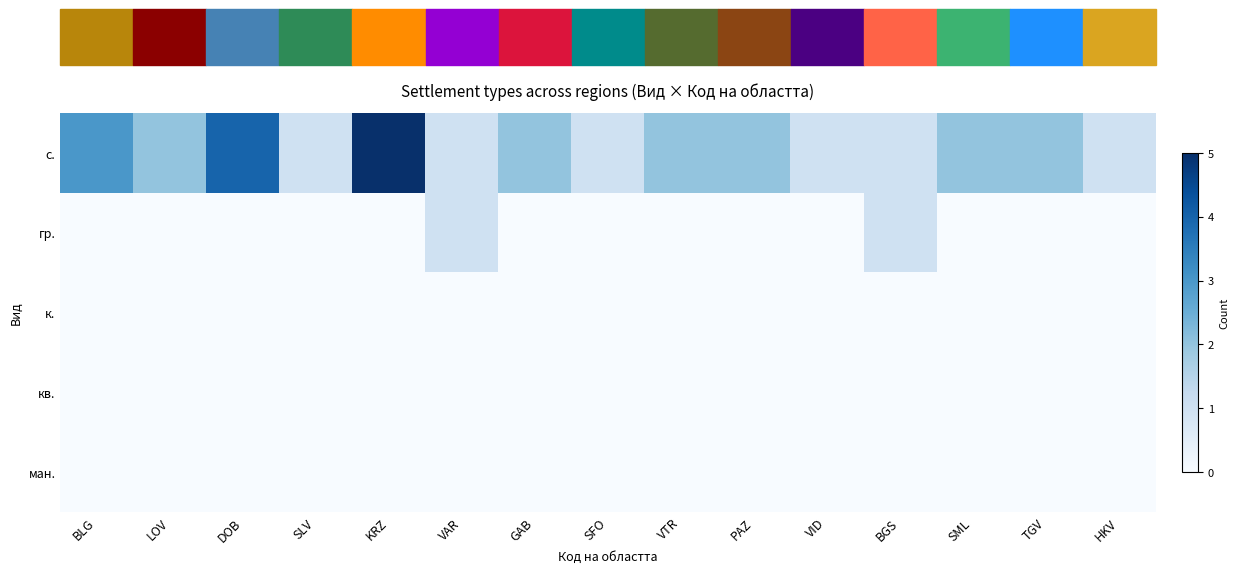

Which label corresponds to the smallest value in the chart?

BLG